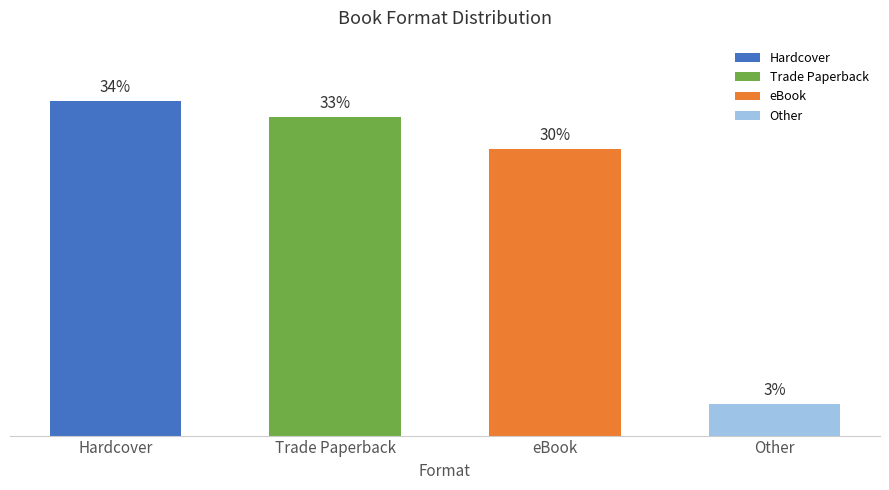

Does the chart contain any negative values?

No